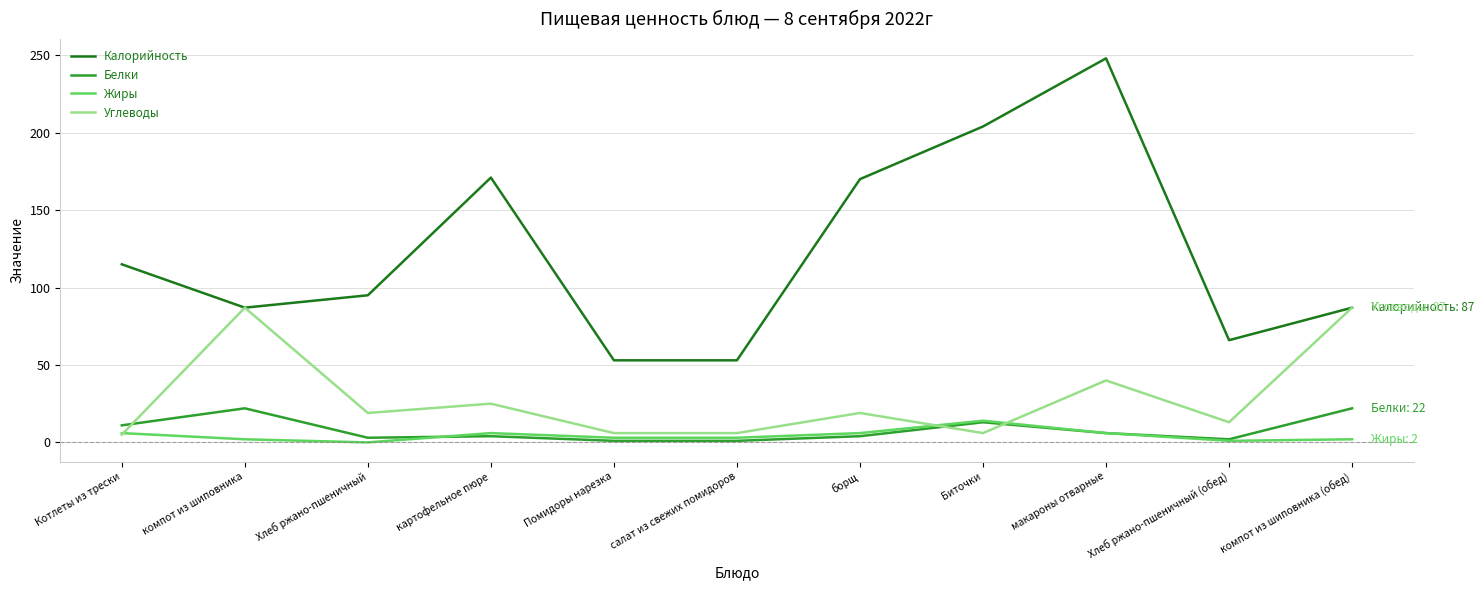

At how many categories does at least one series exceed 108?

5